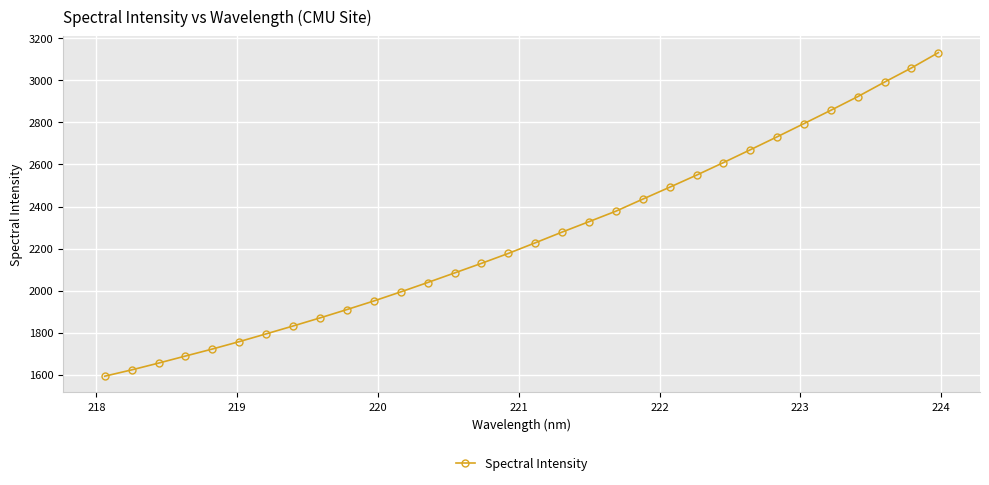

What is the sum of all values?

72282.3